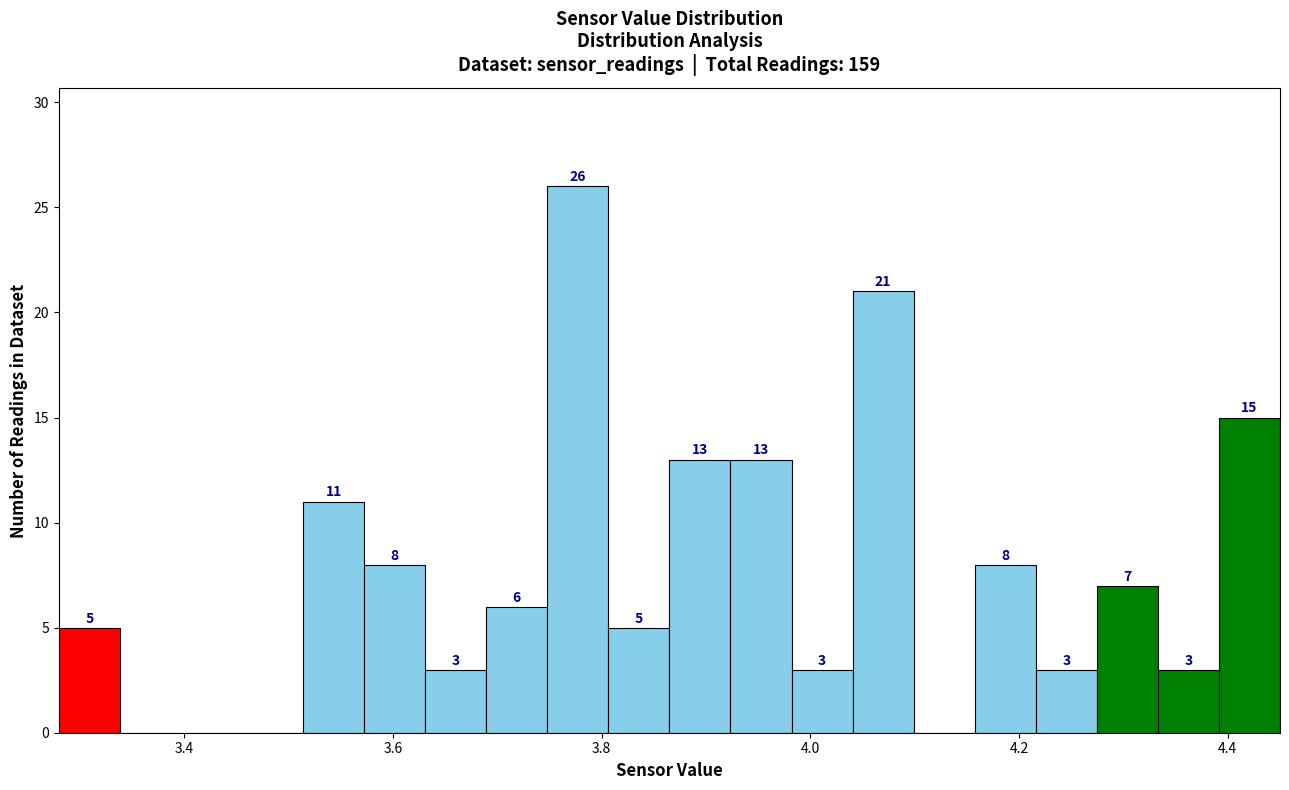

Read against the x-axis, roughly where is the centre of the tallest bar?

3.78